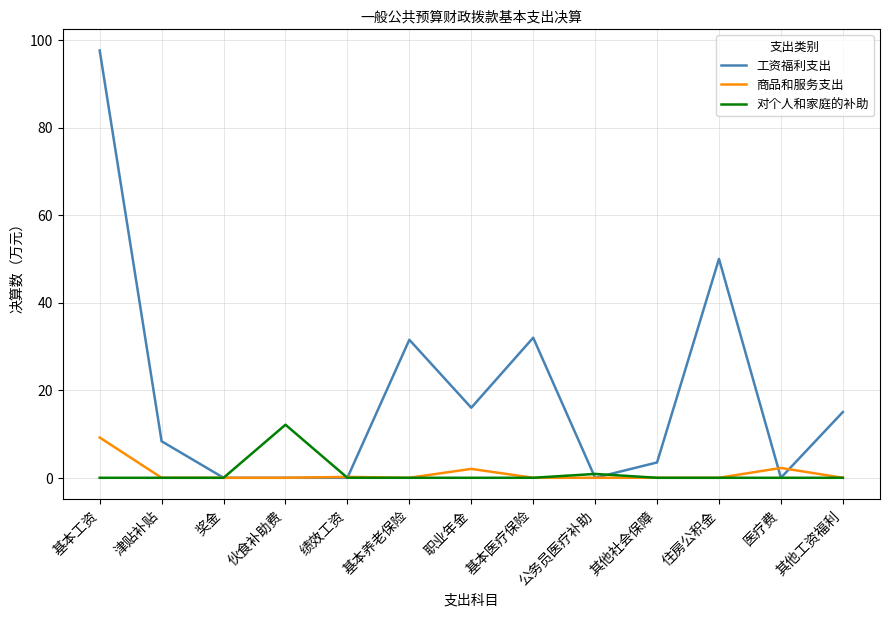

Where does the 工资福利支出 series first go above 8?

基本工资